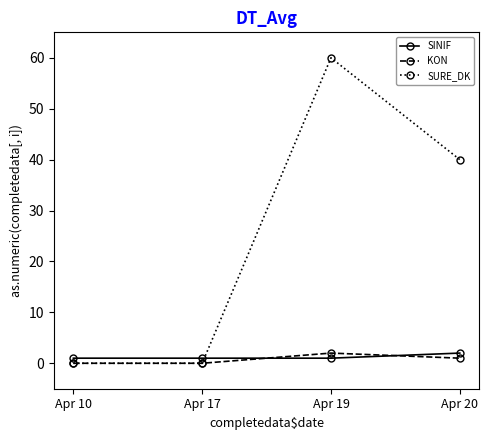

At which category is the sum across all series the highest?

Apr 19